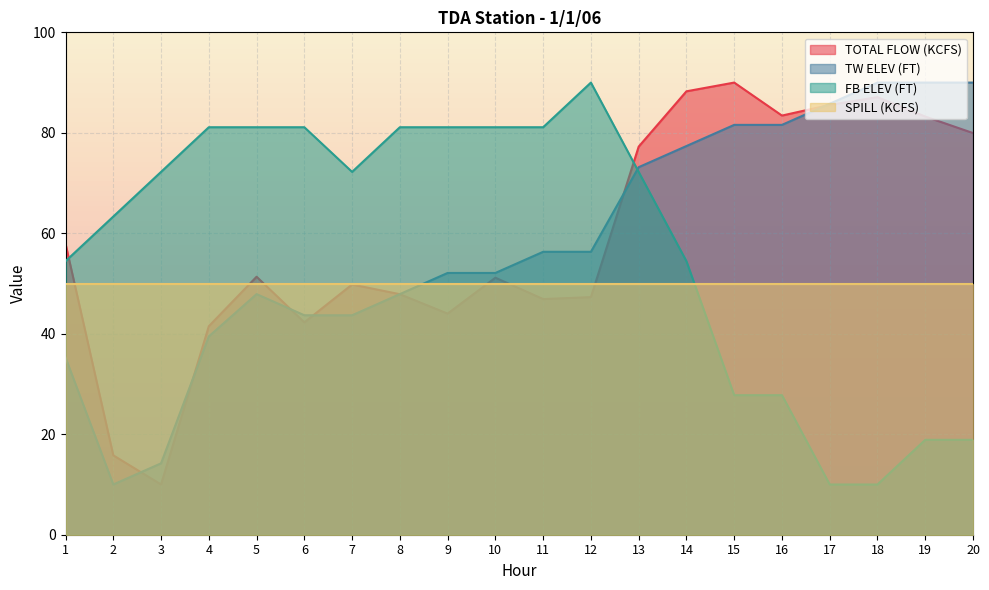

Which series has the largest range (max minus min)?

TOTAL FLOW (KCFS)